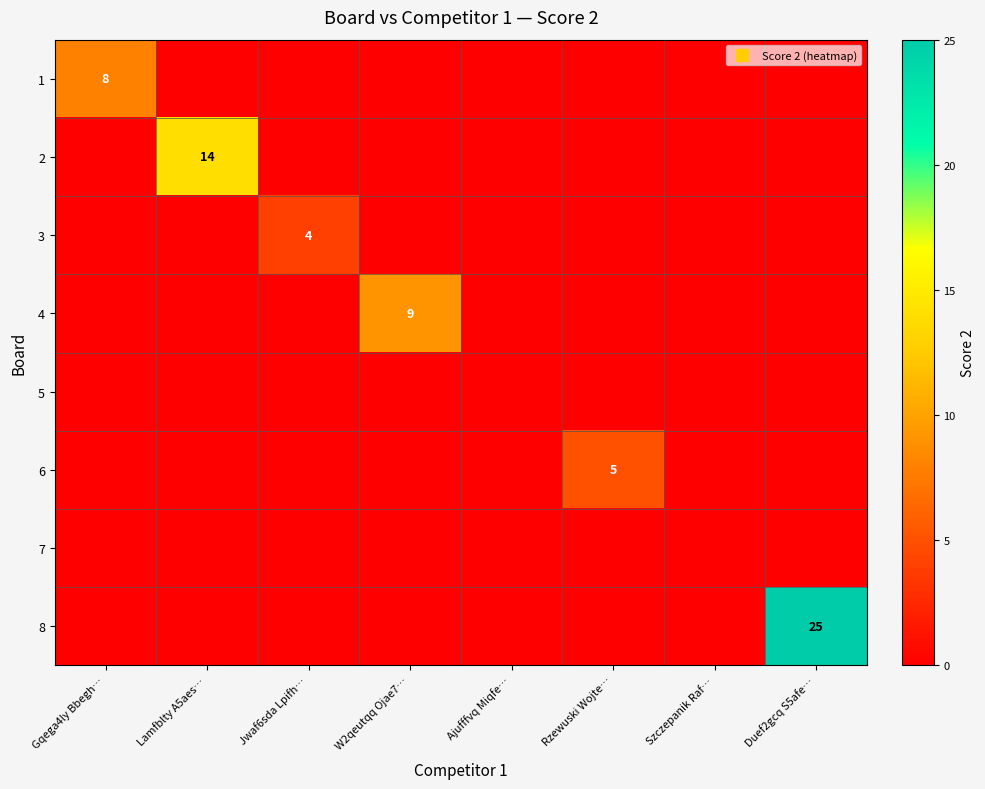

How many values in 4 are above zero?

1